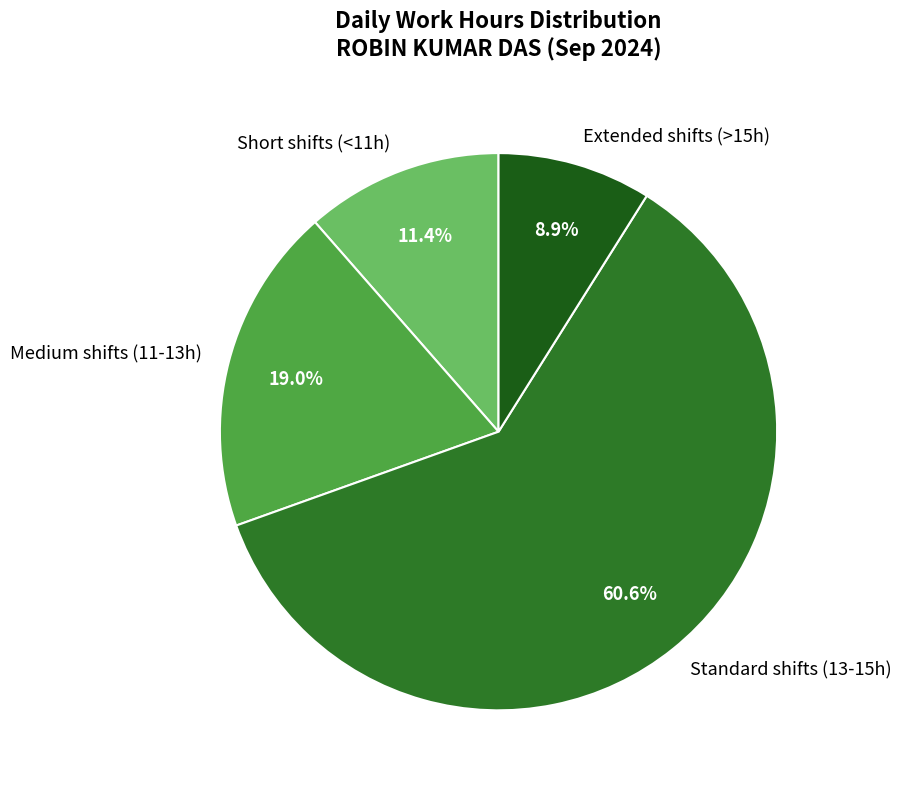

Which category has the smallest portion of the pie?

Extended shifts (>15h)